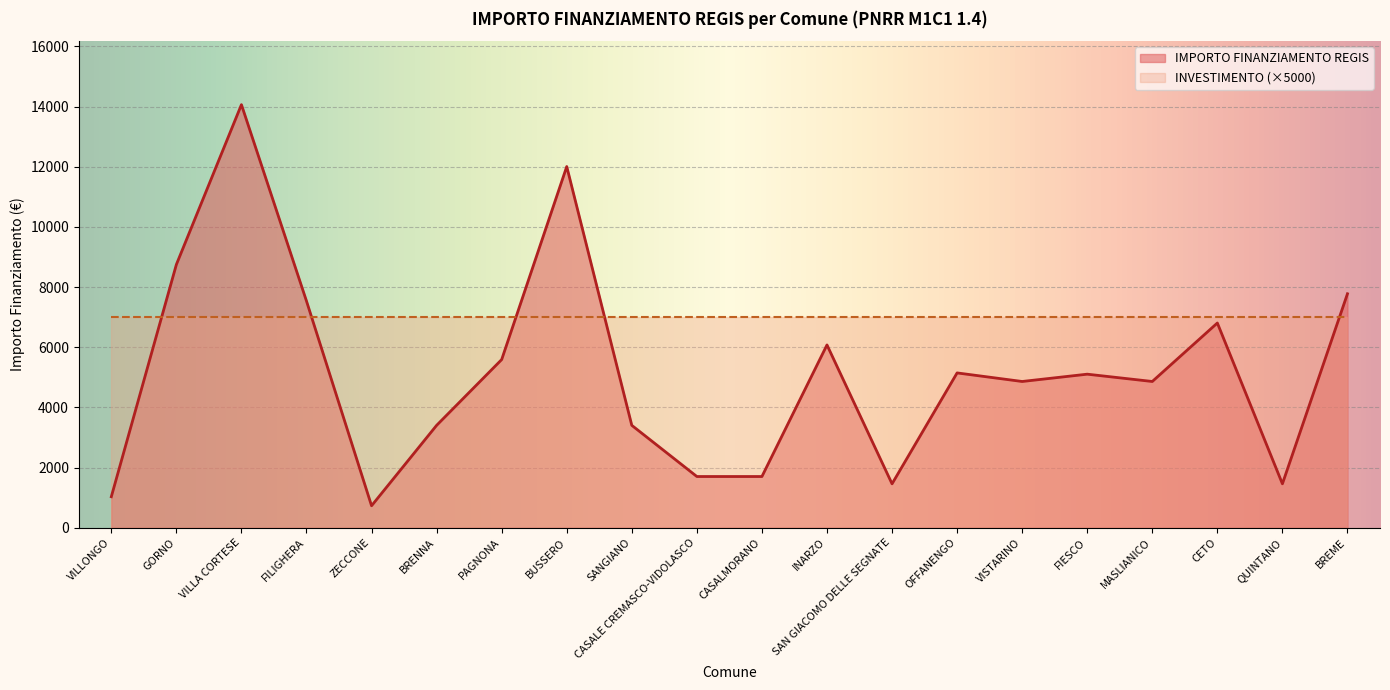

What is the difference between the values at FILIGHERA and GORNO?

1215